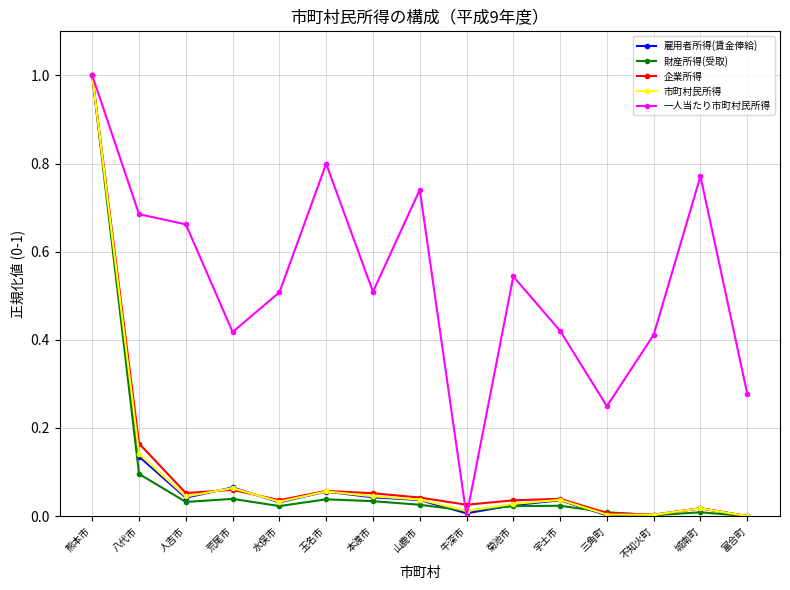

What position from the left is 宇土市?

11